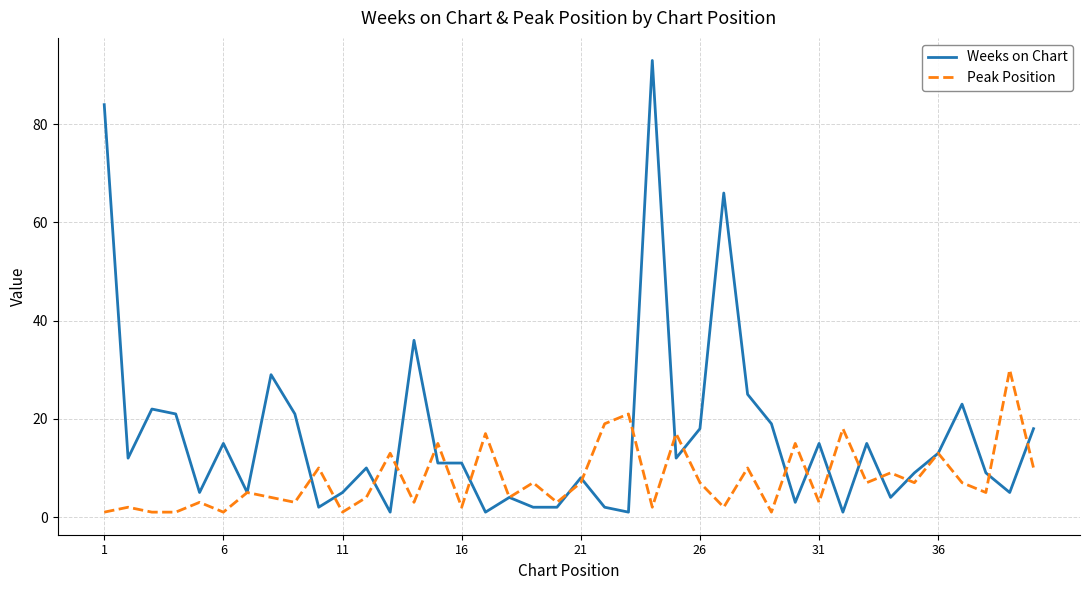

How many lines are shown in the chart?

2